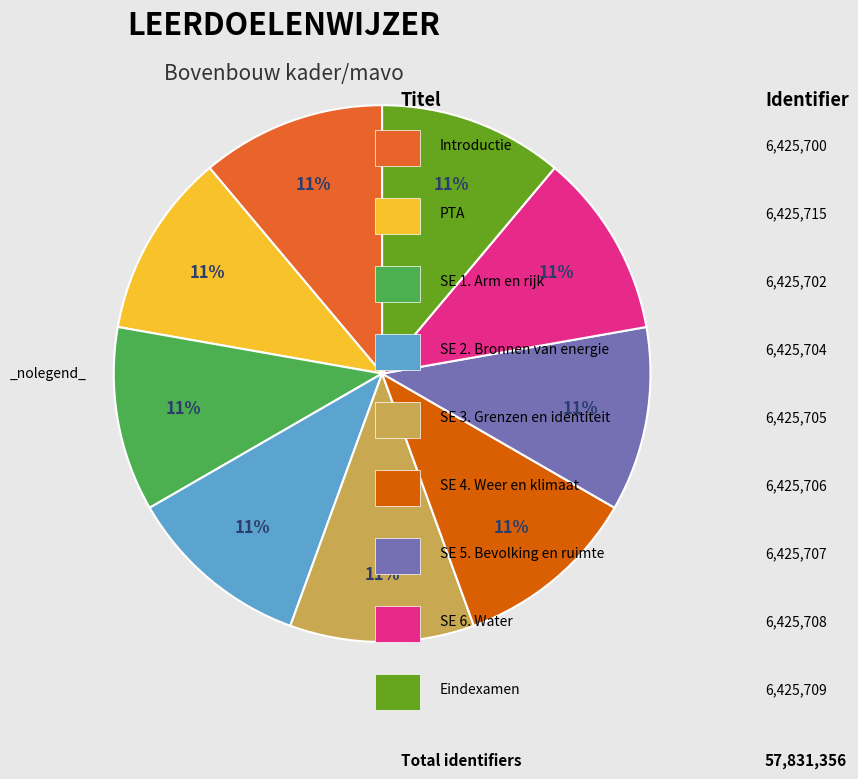

Is there any slice that represents more than half of the pie?

No